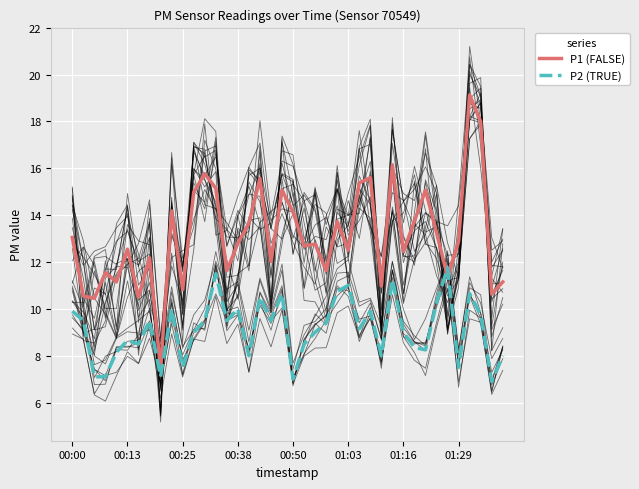

What is the approximate value of P1 (FALSE) at 01:29?

12.9